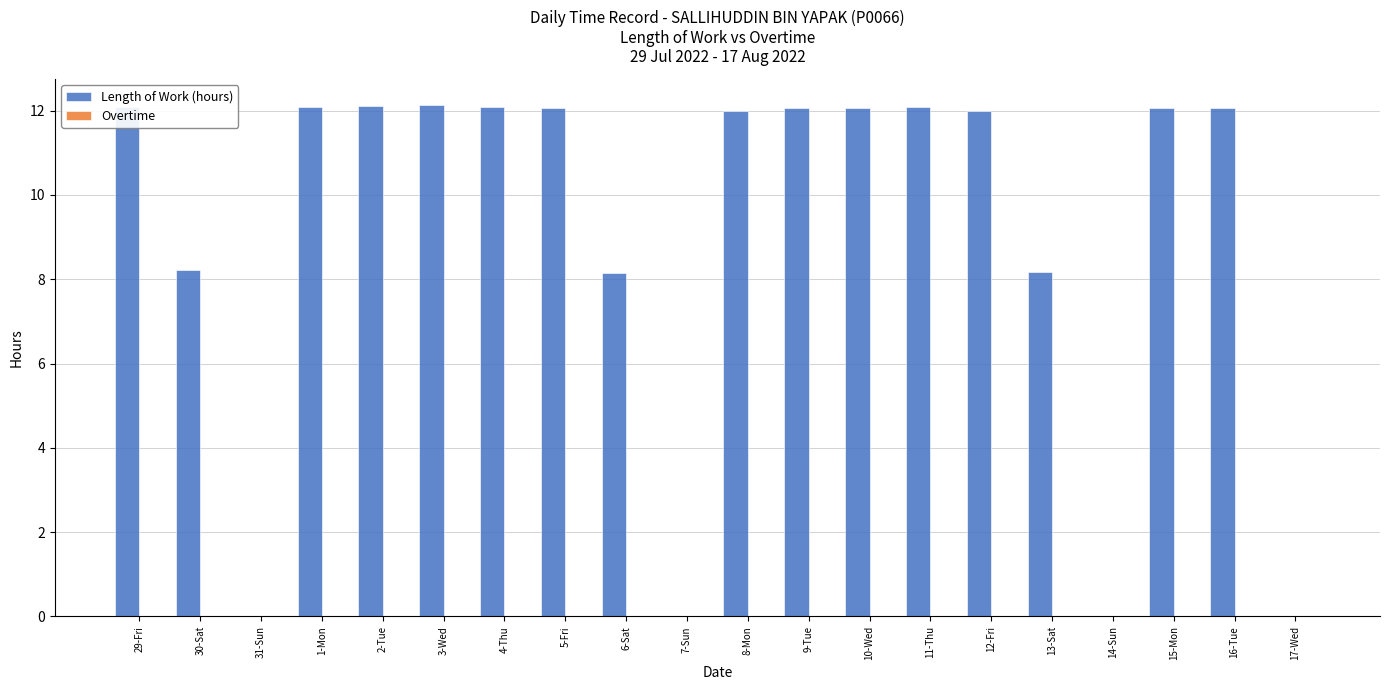

What is the maximum value shown in the chart?

12.1